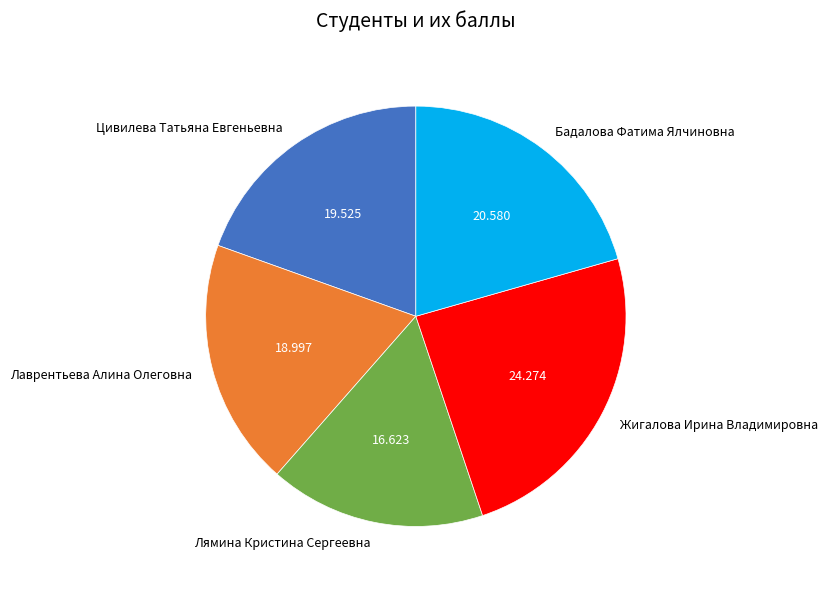

Rank the categories by value from highest to lowest.

Жигалова Ирина Владимировна, Бадалова Фатима Ялчиновна, Цивилева Татьяна Евгеньевна, Лаврентьева Алина Олеговна, Лямина Кристина Сергеевна